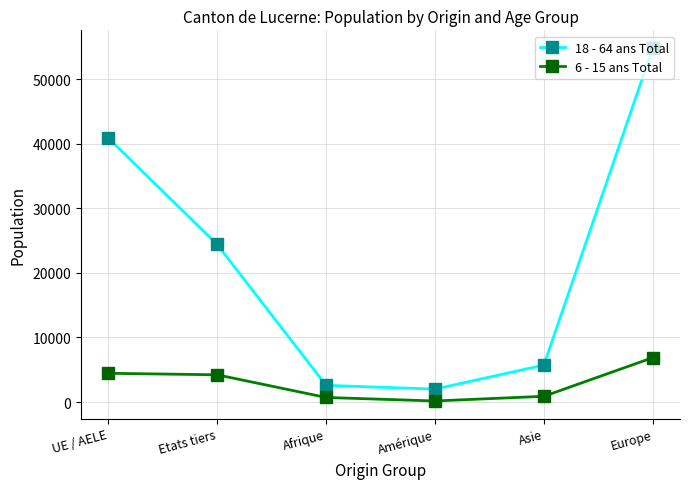

Count the number of data series in this chart.

2